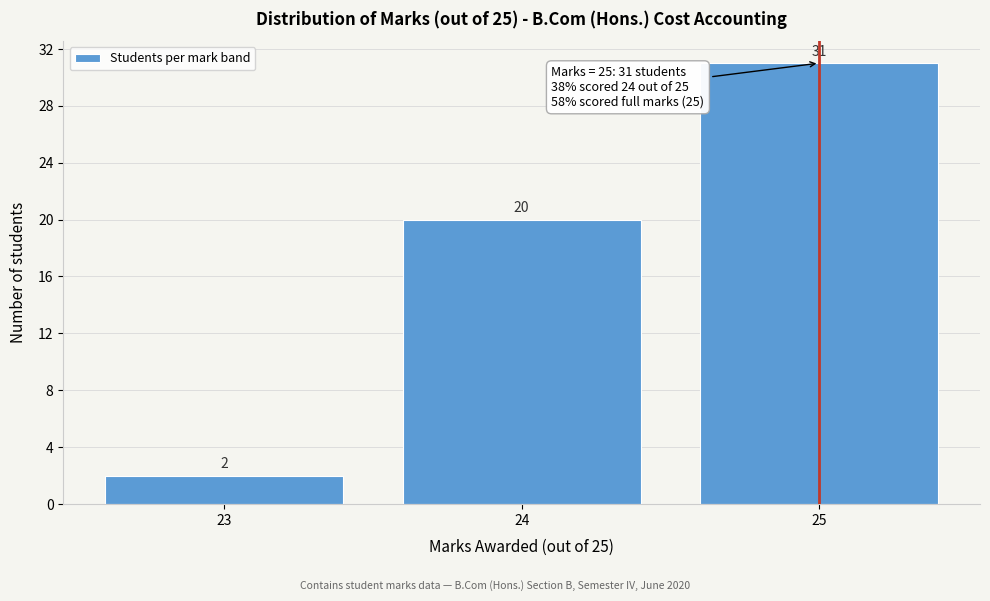

Reading left to right, transcribe all the data shown in this chart.

2	20	31